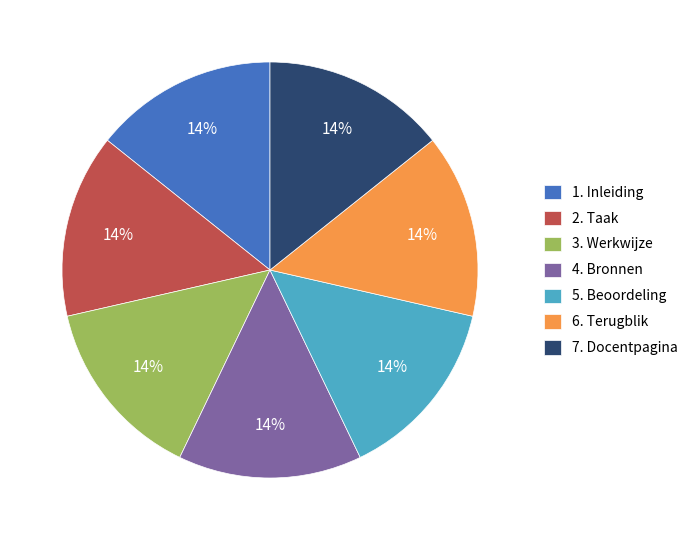

Is 6. Terugblik the majority of the pie?

No